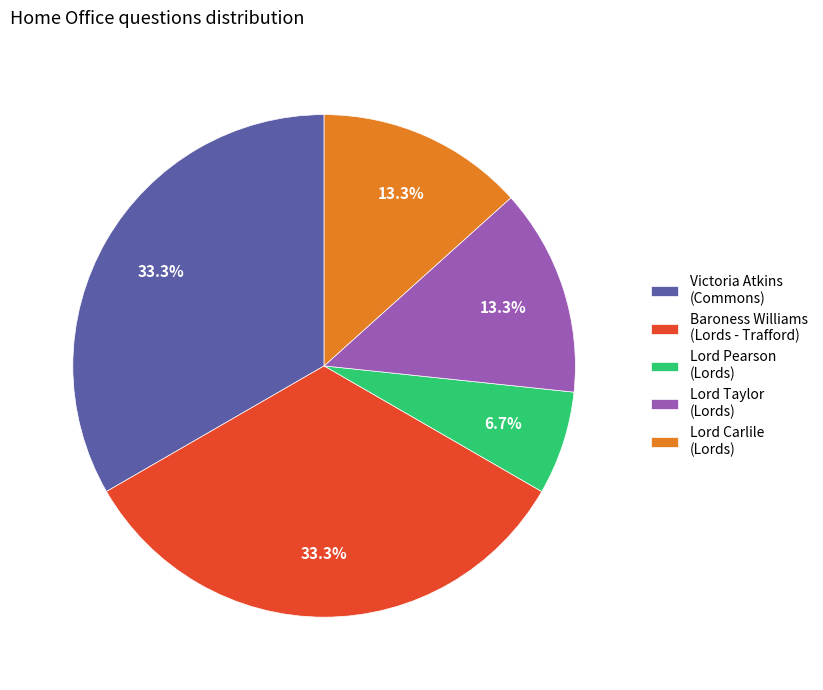

Count the number of slices in the pie.

5